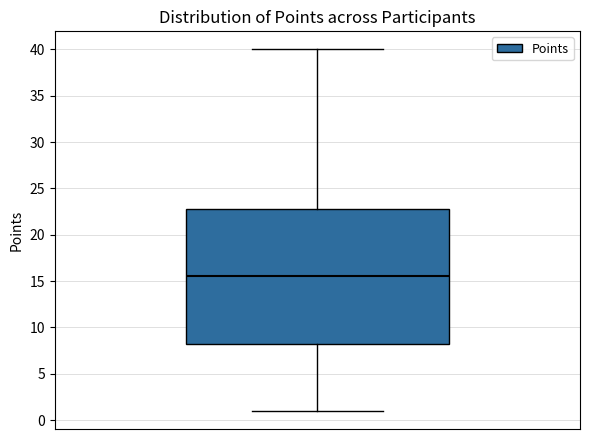

Where does the upper whisker of the box end on the y-axis? The values are not printed on the chart, so give them approximately, as read against the axis.

40.0